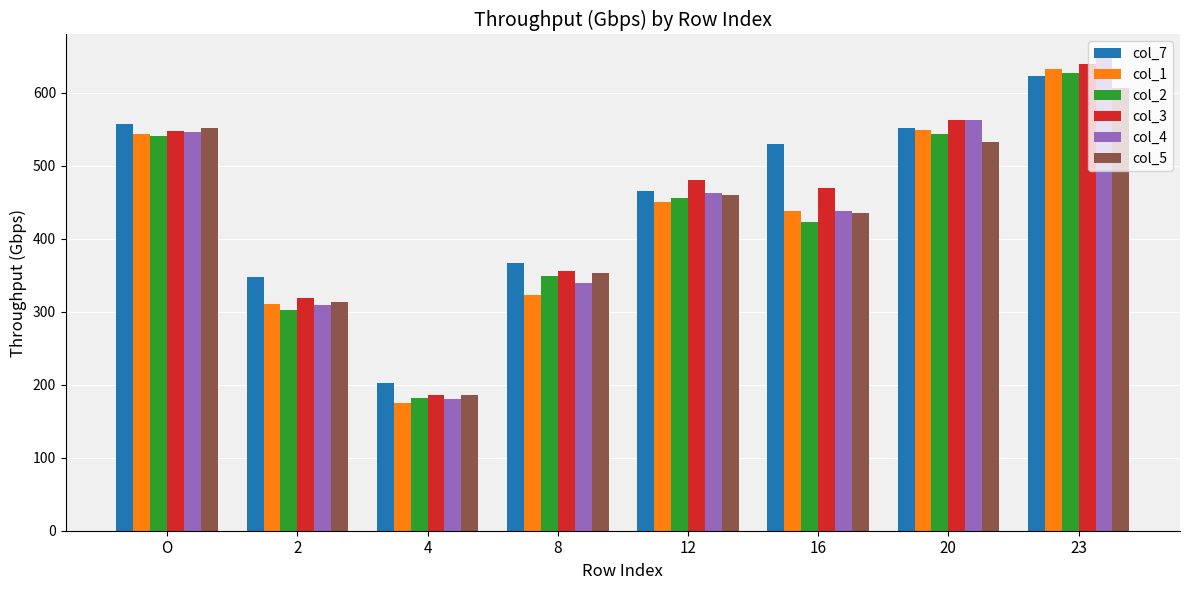

Which series changed the most between 2 and 4?

col_7